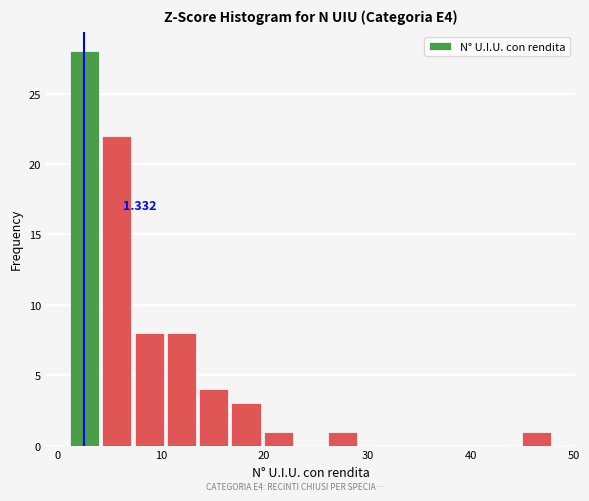

Read against the x-axis, roughly where is the centre of the tallest bar?

3